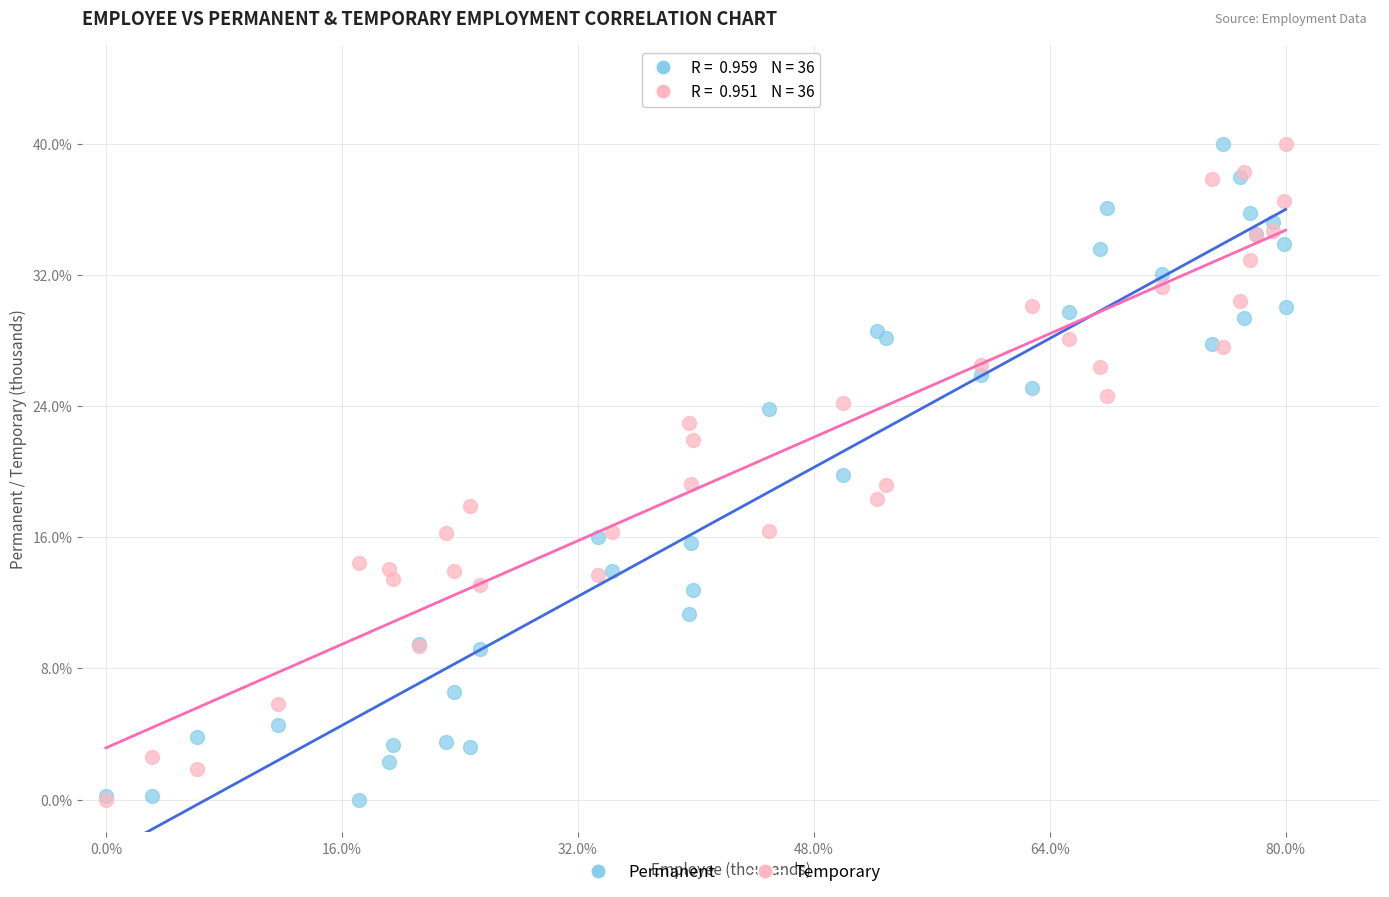

What are all the series names shown in the legend?

Permanent, Temporary